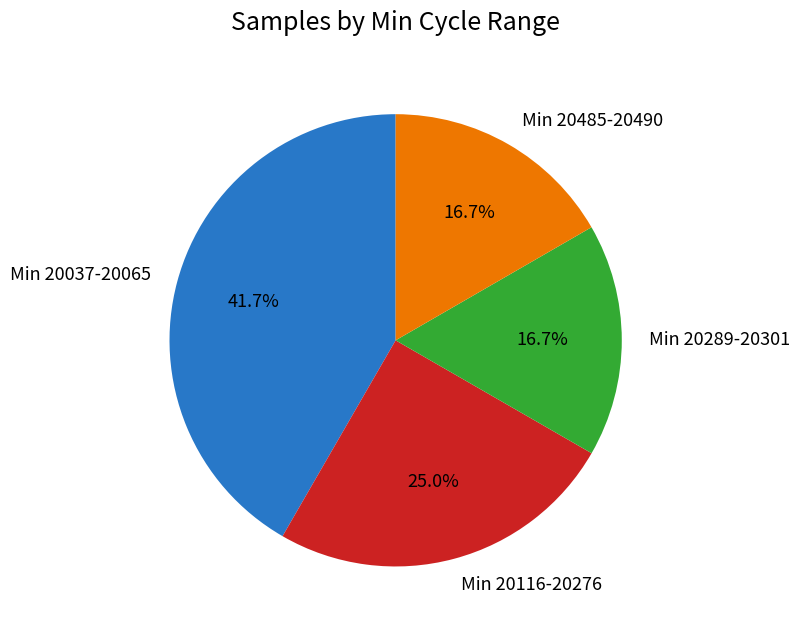

Approximately how many times larger is the value at Min 20485-20490 compared to Min 20289-20301?

1.0